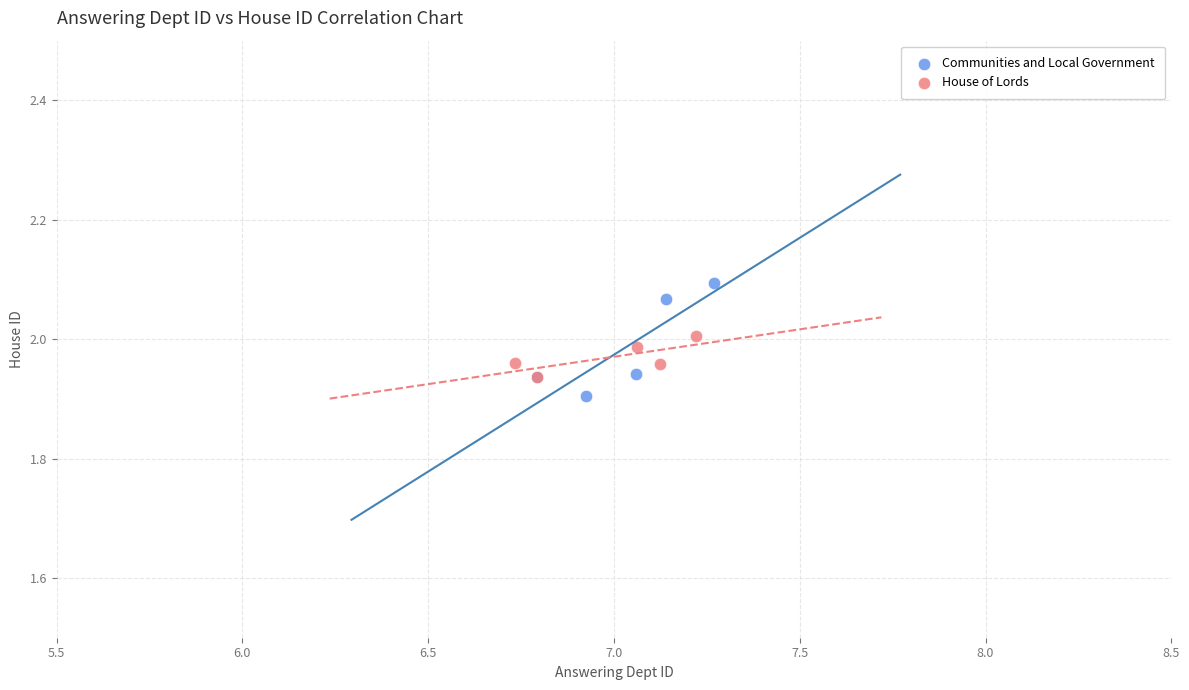

Which series contains the highest Y value?

Communities and Local Government